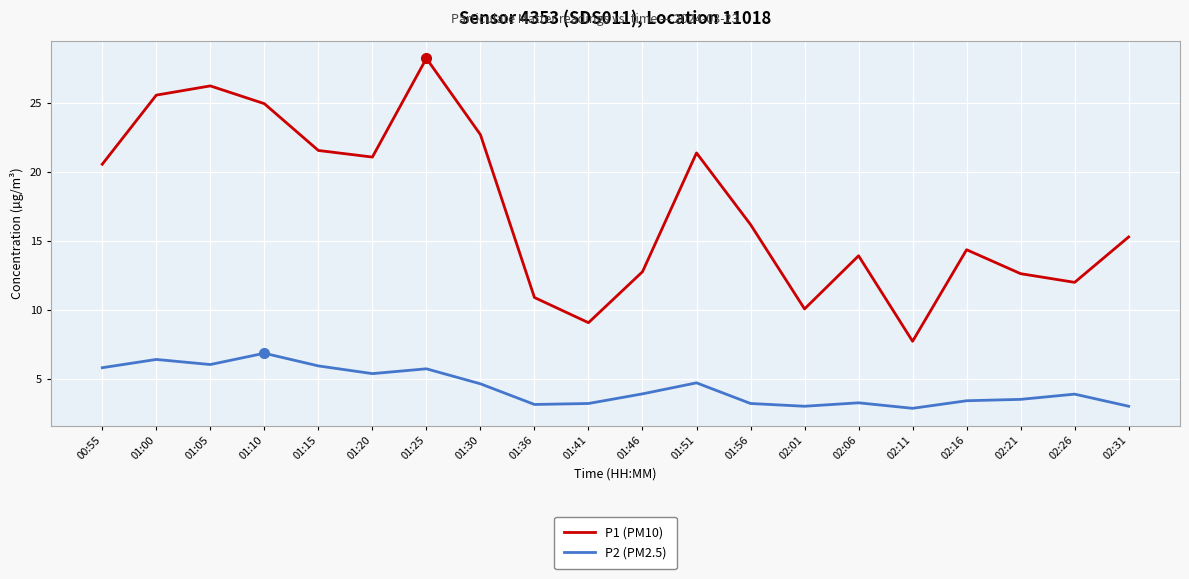

The P2 (PM2.5) series shows 3.9 at 02:26. True or false?

True